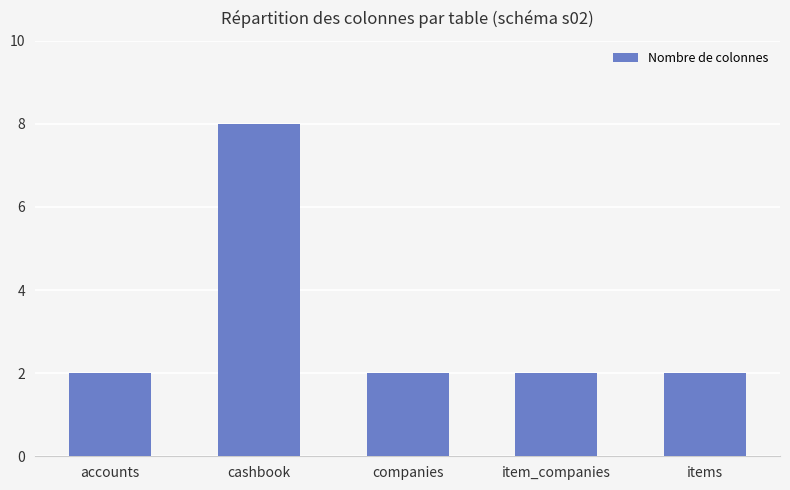

The value at cashbook is 8. True or false?

True